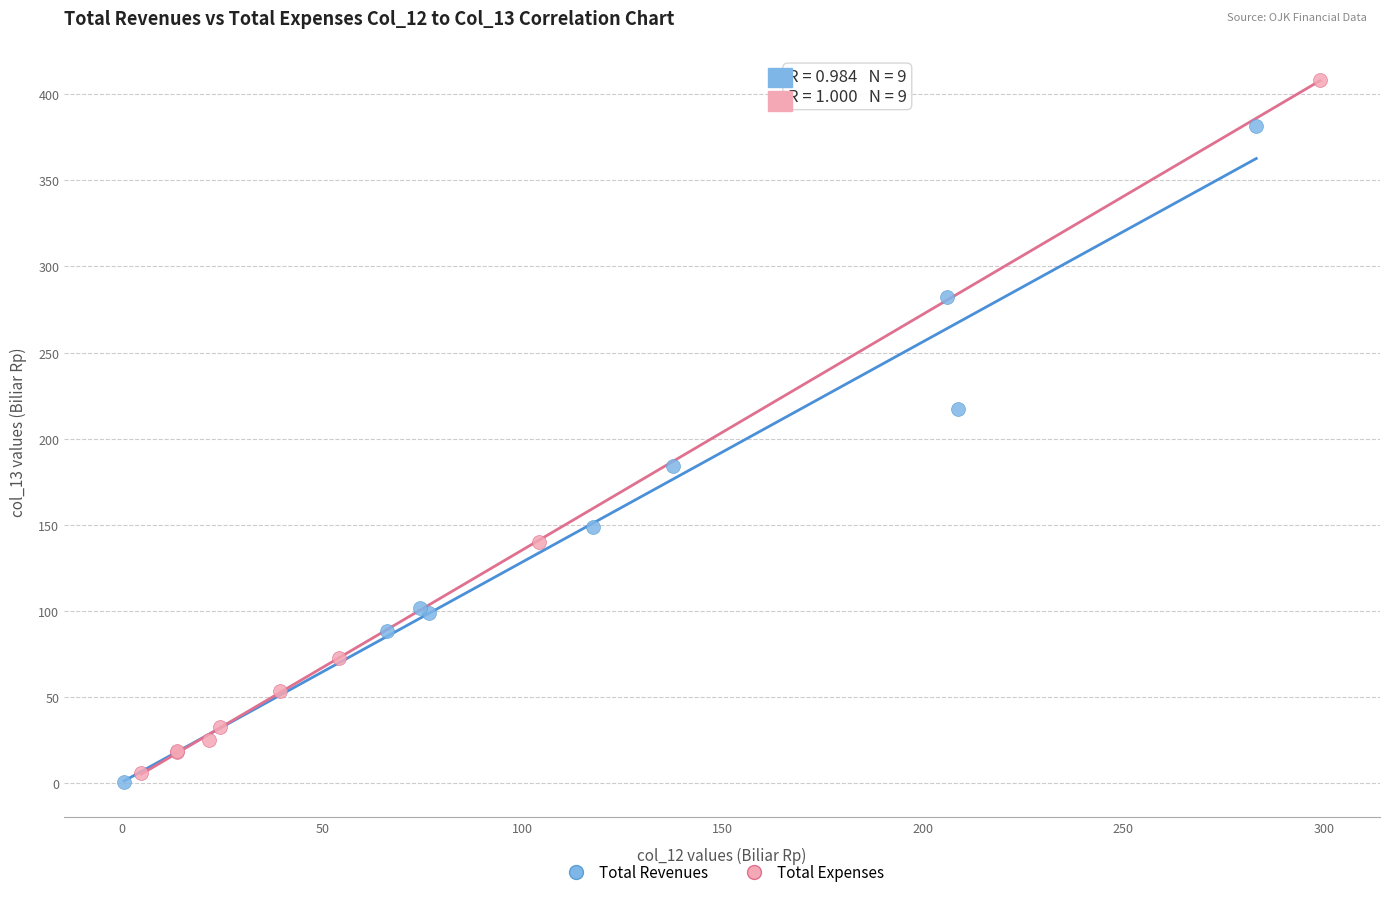

Which series reaches the maximum Y coordinate?

Total Expenses